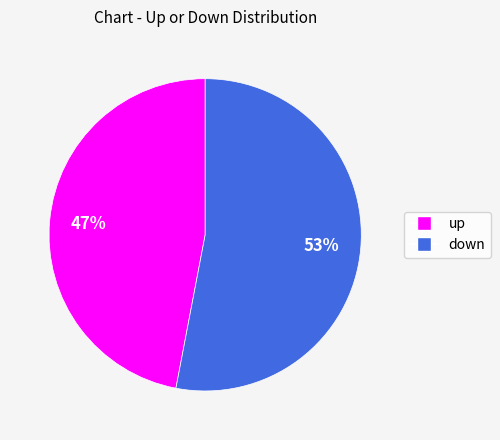

Which slice represents more than half of the pie?

down